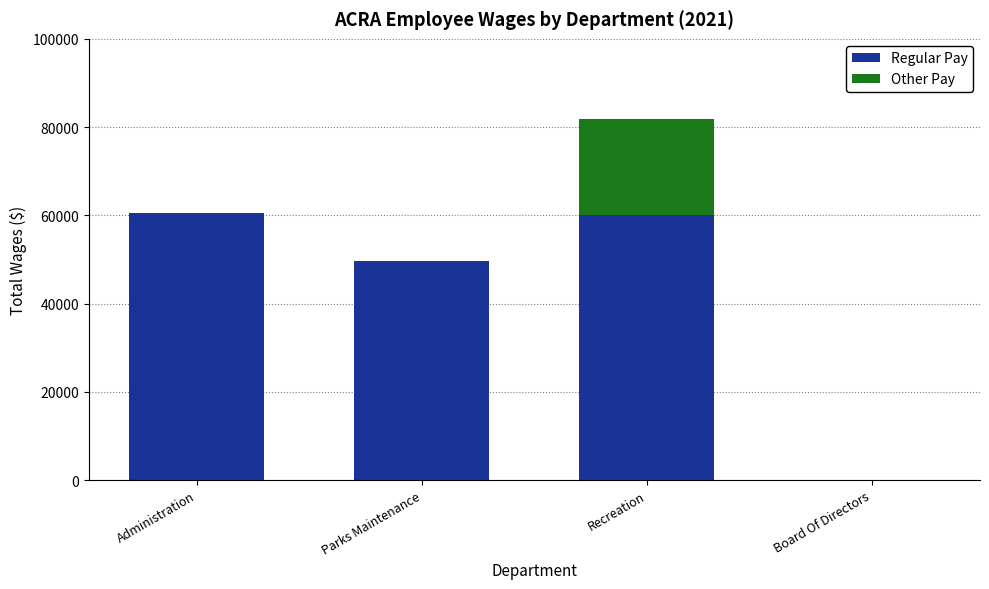

What is the sum of the Regular Pay values at Recreation and Board Of Directors?

60000